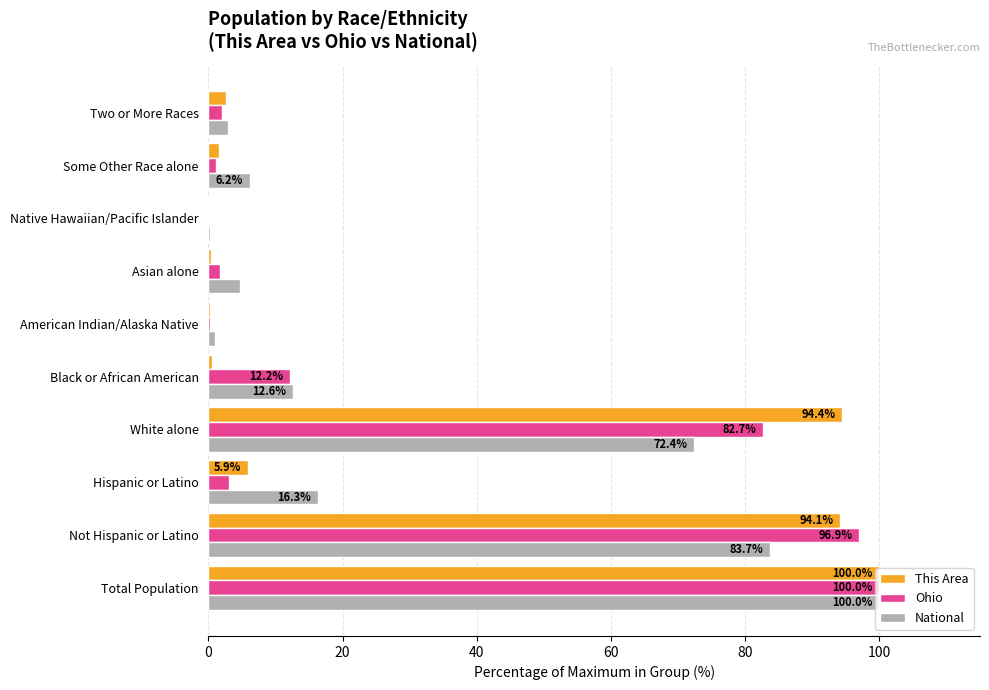

What is the sum of all This Area values?

300.0